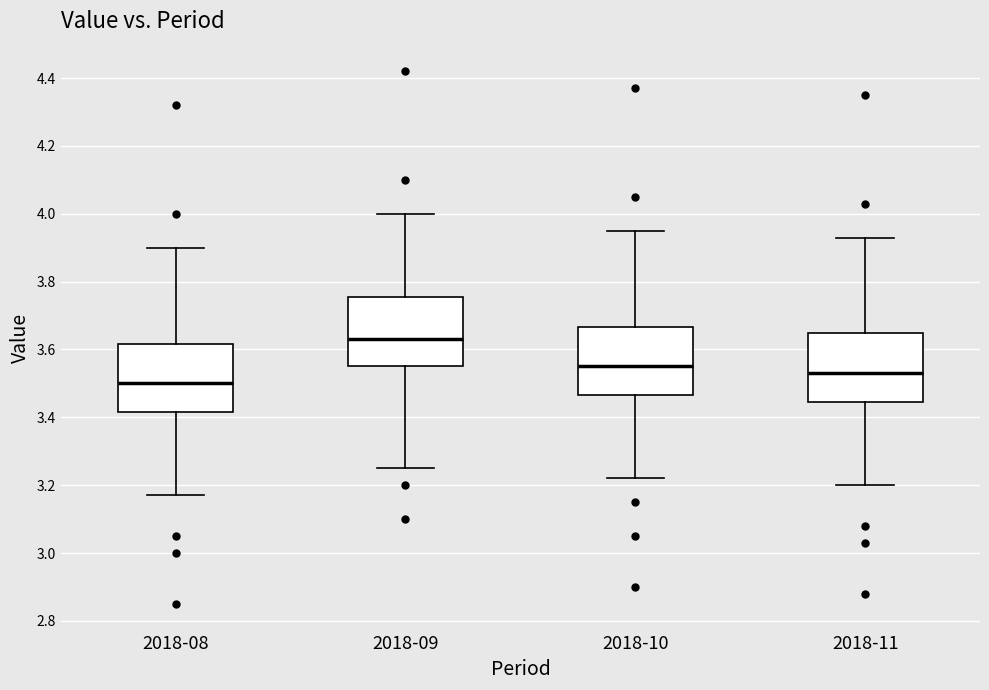

Where does the lower whisker of the box for 2018-10 end on the y-axis? The values are not printed on the chart, so give them approximately, as read against the axis.

3.22